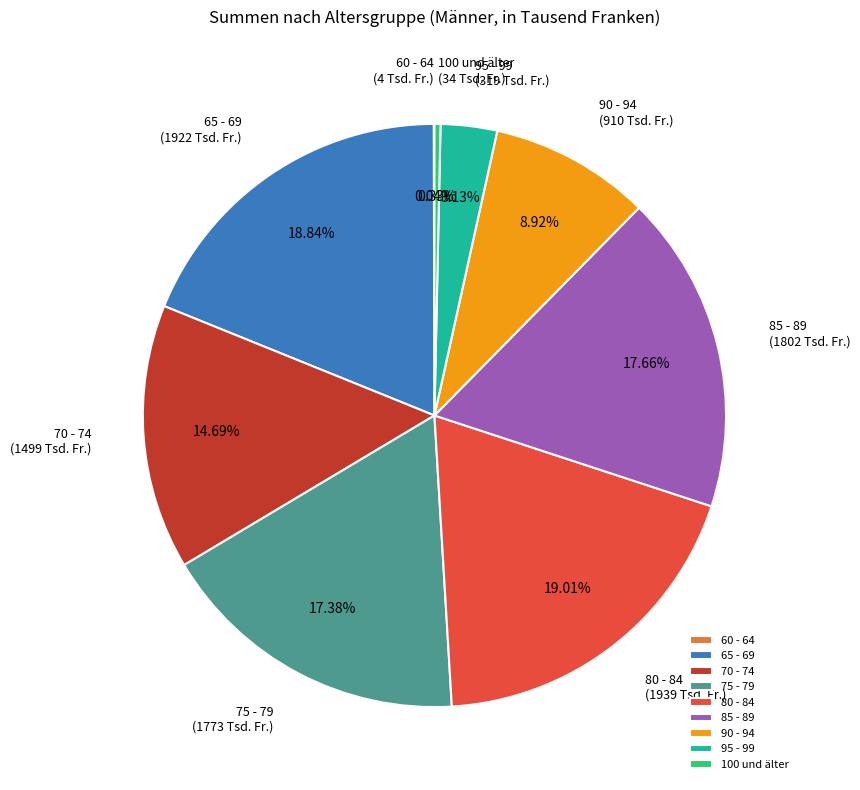

To the nearest percent, what portion does 85 - 89 represent?

18%